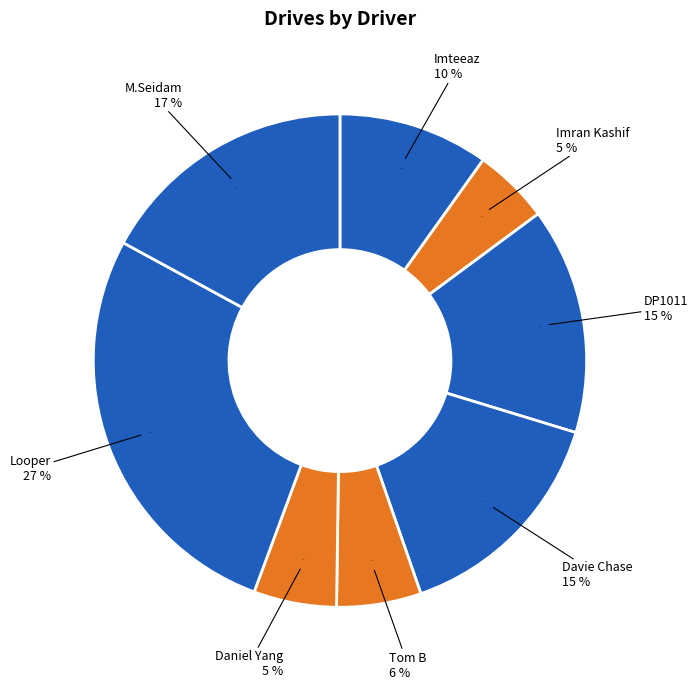

What percentage do Looper and M.Seidam together represent?

44.3%